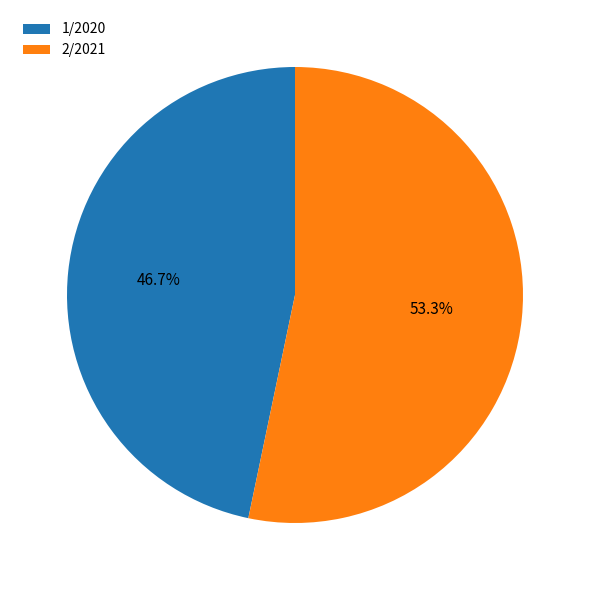

Count the number of slices in the pie.

2